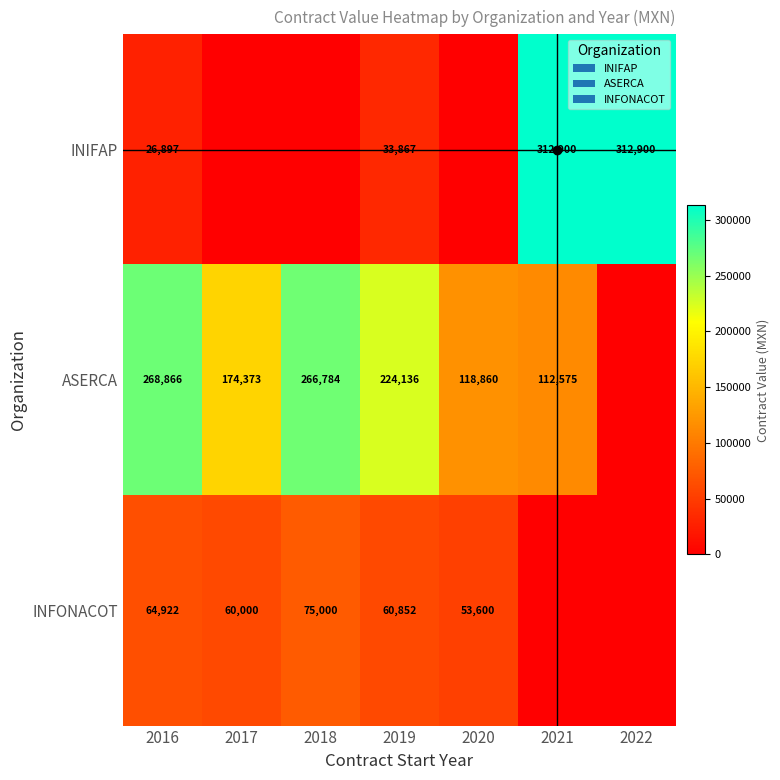

What is the sum of the ASERCA values at 2021 and 2016?

381441